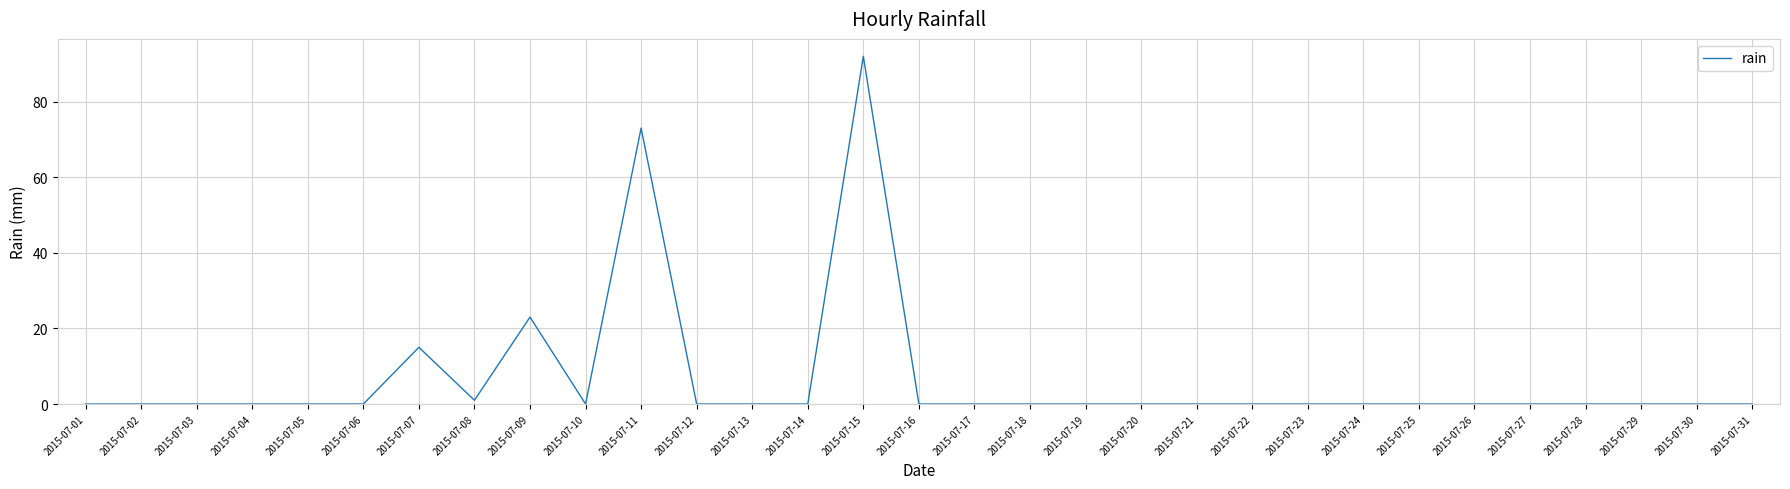

What is the difference between the values at 2015-07-15 and 2015-07-10?

92